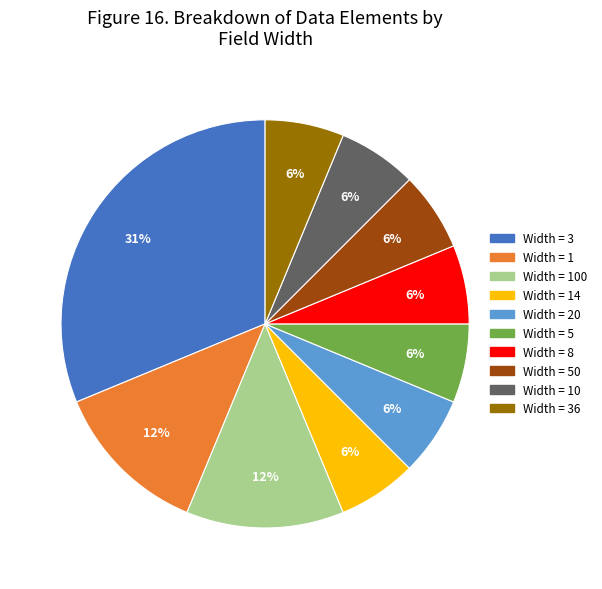

Does any single category account for the majority?

No